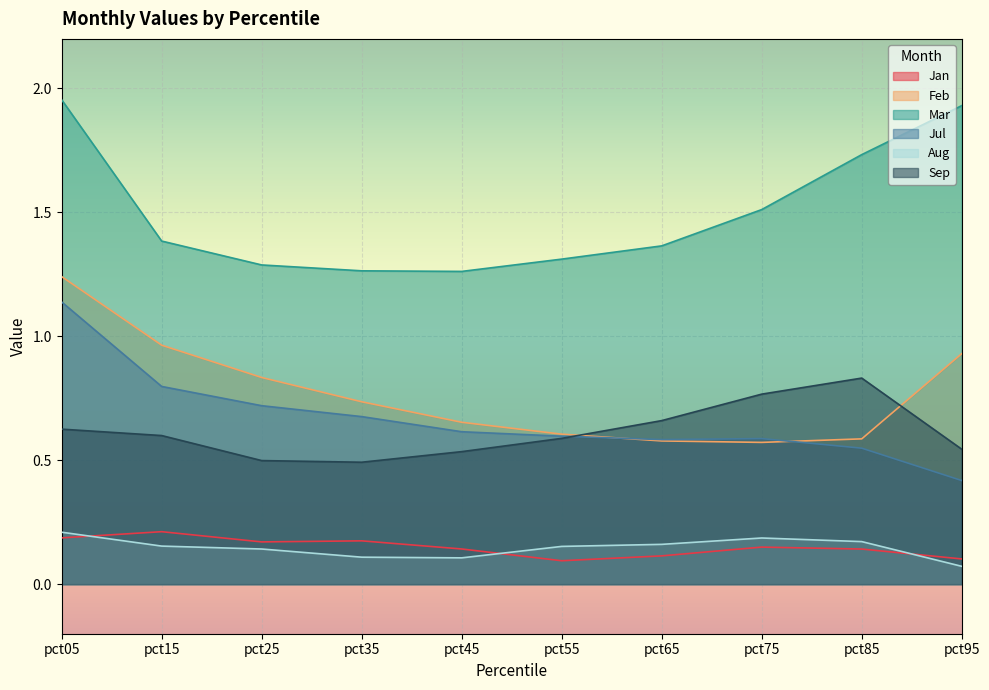

What is the average value of the Mar series?

1.5